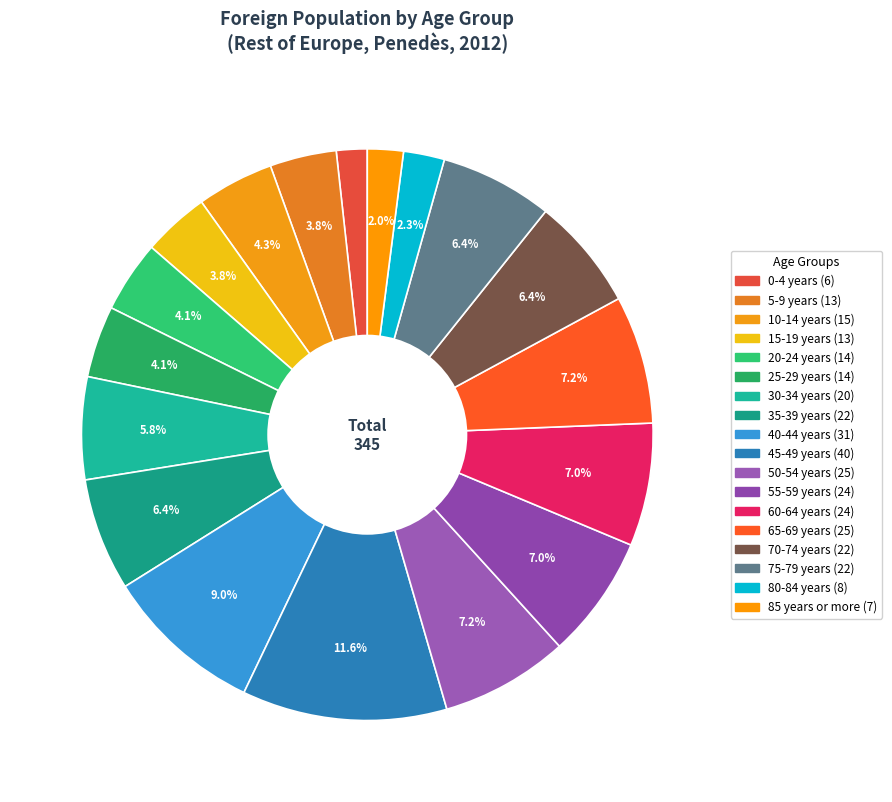

Rank the categories by value from highest to lowest.

45-49 years, 40-44 years, 50-54 years, 65-69 years, 55-59 years, 60-64 years, 35-39 years, 70-74 years, 75-79 years, 30-34 years, 10-14 years, 20-24 years, 25-29 years, 5-9 years, 15-19 years, 80-84 years, 85 years or more, 0-4 years